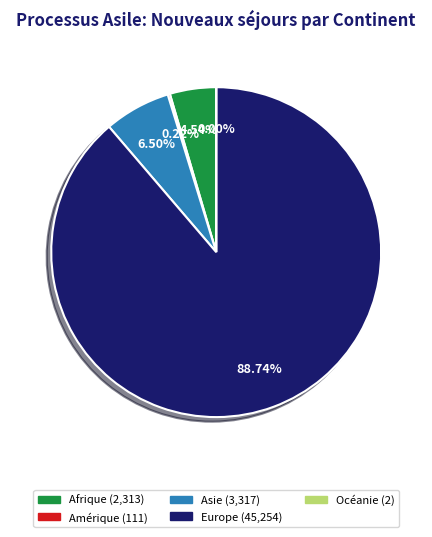

Between Europe and Afrique, which is larger?

Europe